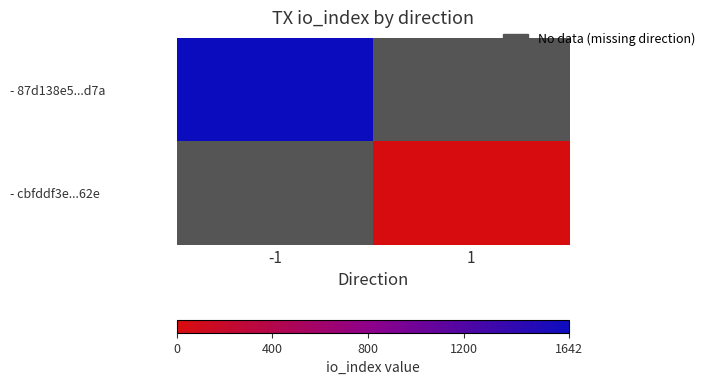

Which category has the highest value in the - cbfddf3e...62e series?

-1